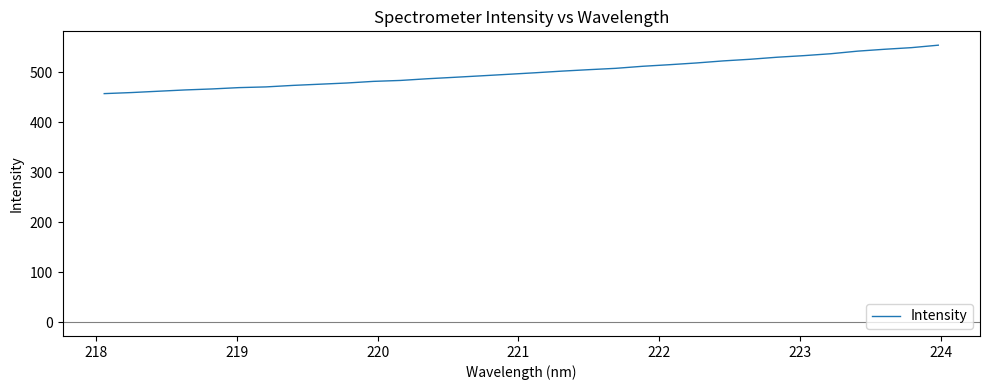

What is the difference between the maximum and minimum values?

96.9